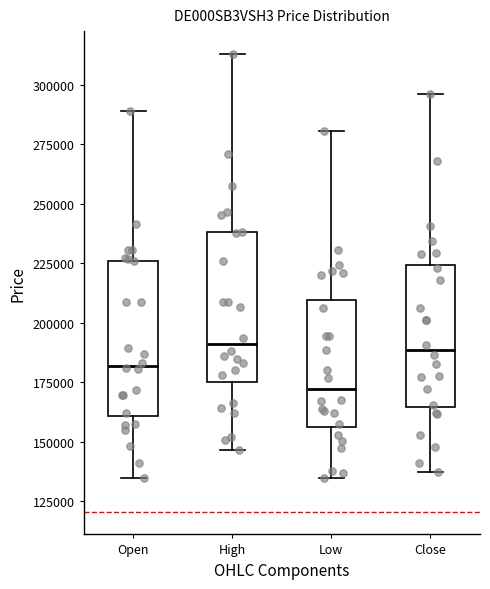

Reading left to right, read every box against the y-axis: the position of its median line, the range the box covers, and the ends of its whiskers. The values are not printed on the chart, so give them approximately, as read against the axis.

Open: median 180000, box 160000 to 225000, whiskers 135000 to 290000
High: median 190000, box 175000 to 240000, whiskers 145000 to 315000
Low: median 170000, box 155000 to 210000, whiskers 135000 to 280000
Close: median 190000, box 165000 to 225000, whiskers 135000 to 295000